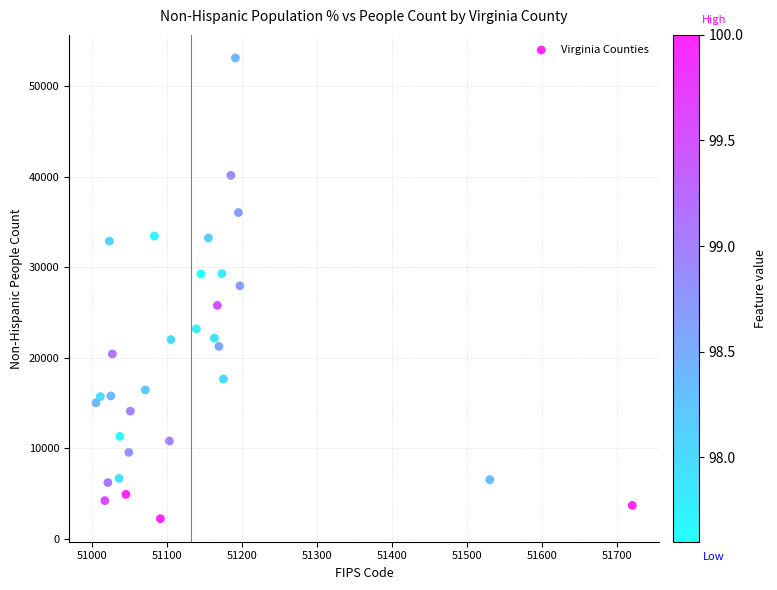

What is the range of X values (max minus min)?

715